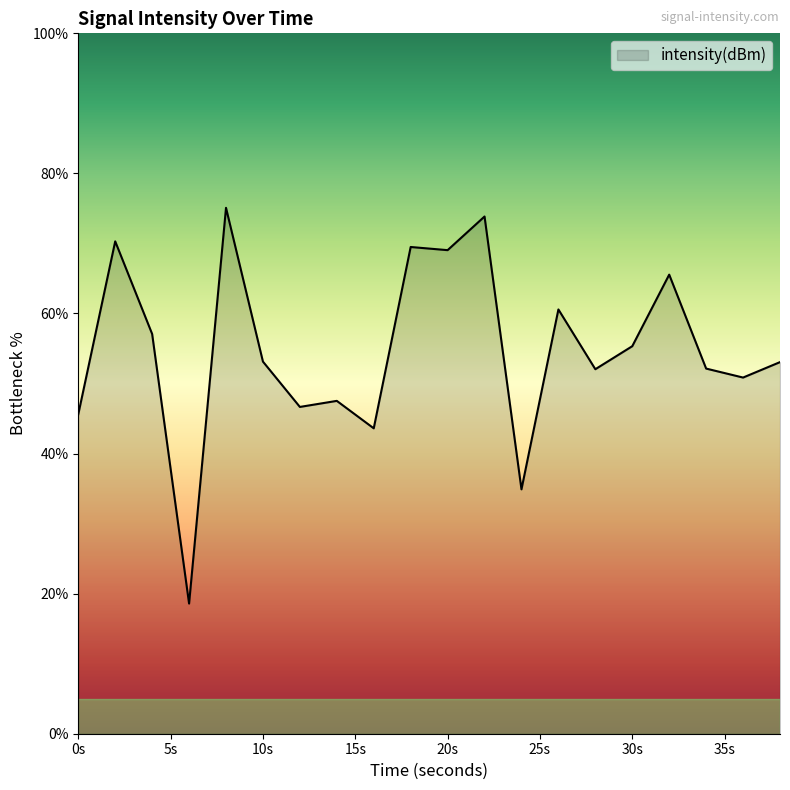

What is the greatest value displayed?

75.1